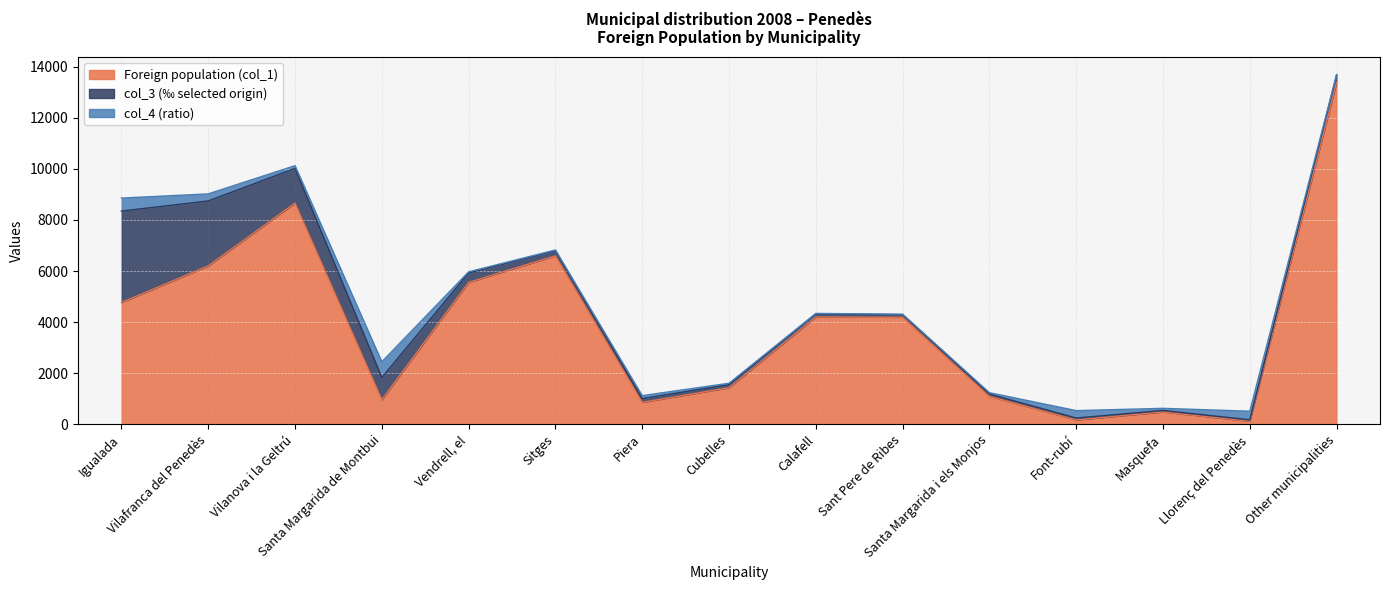

What is the label of the 7th point from the right?

Calafell